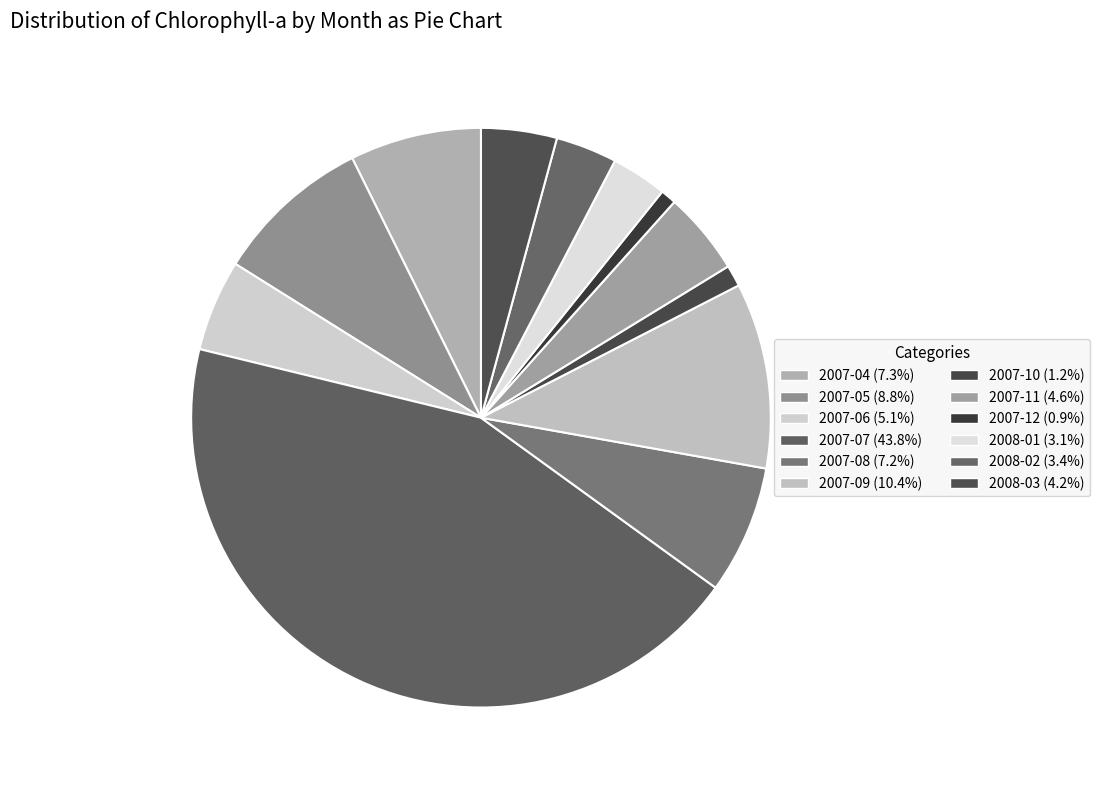

Count the number of slices in the pie.

12